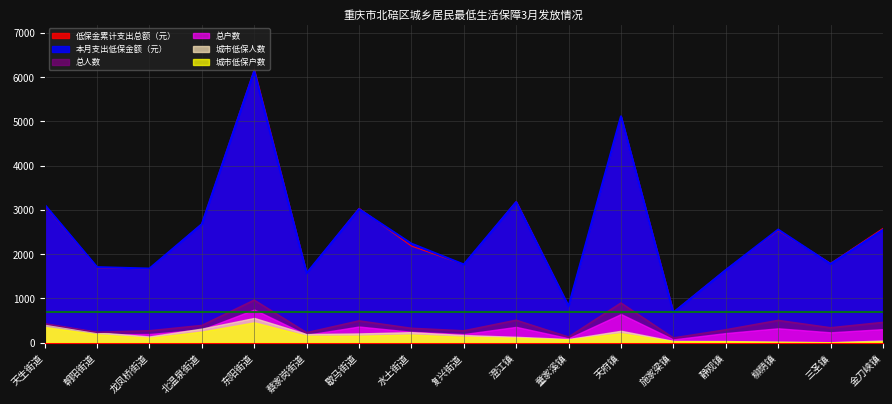

What is the total value across all series at 水土街道?

5416.8